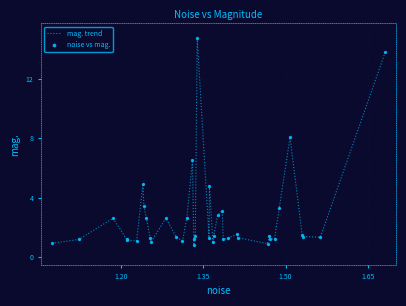

What is the maximum value shown in the chart?

14.7